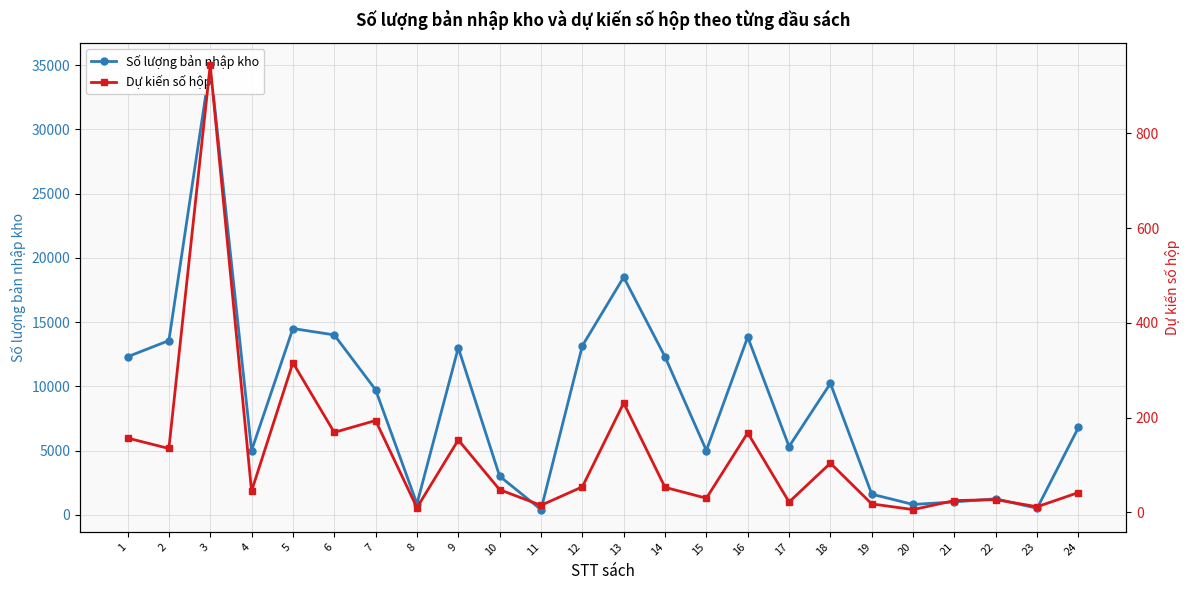

What is the value of the Dự kiến số hộp point at the 18th from the left?

104